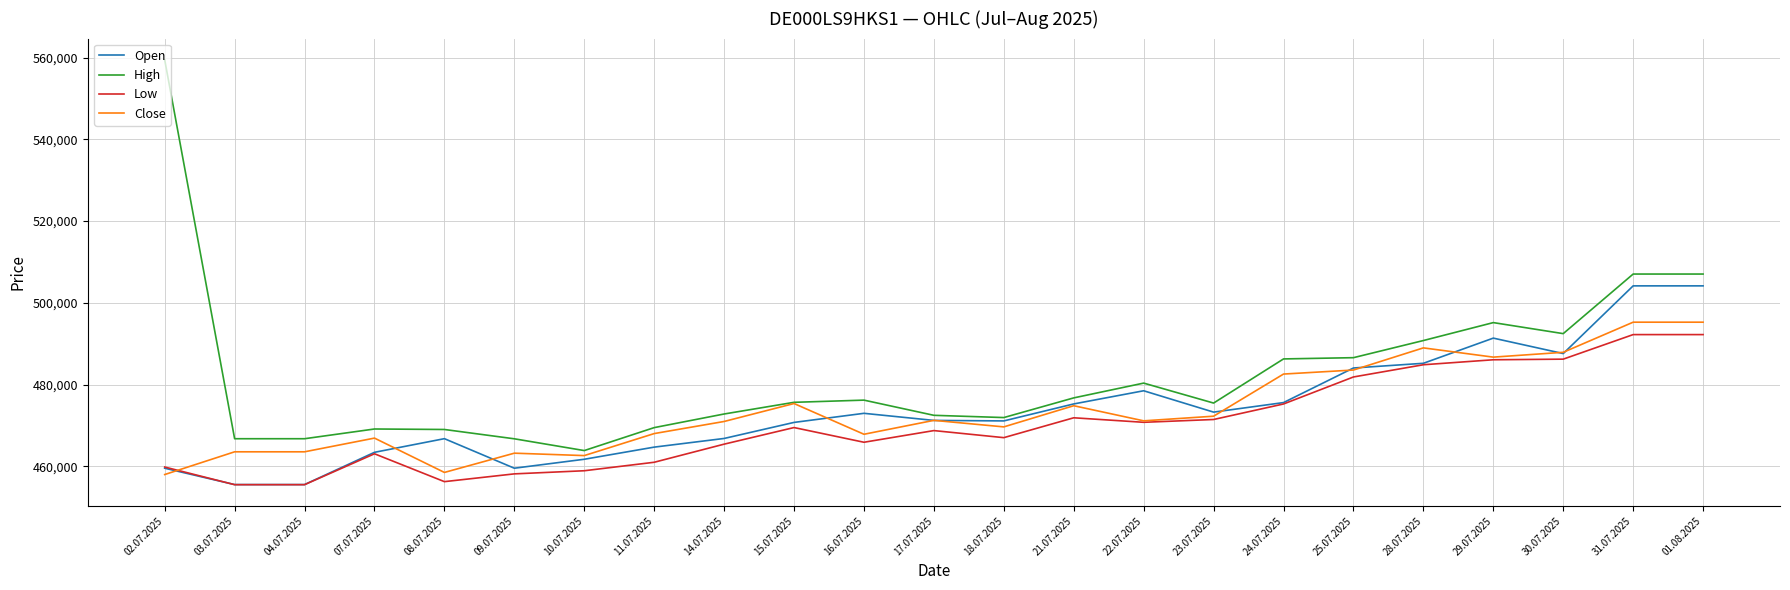

The value of Open at 25.07.2025 is 484071. True or false?

True